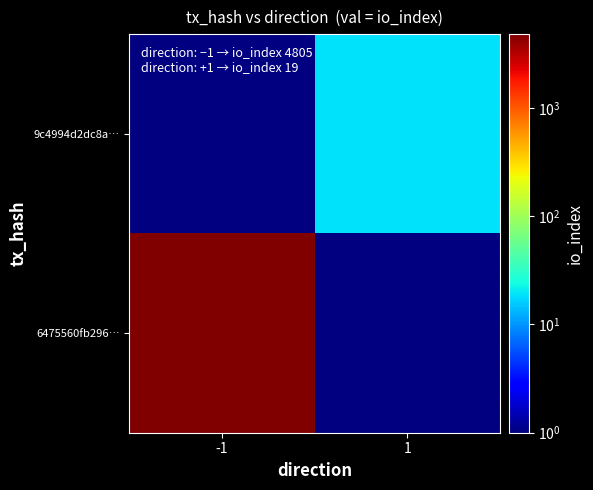

Count the number of data series in this chart.

2